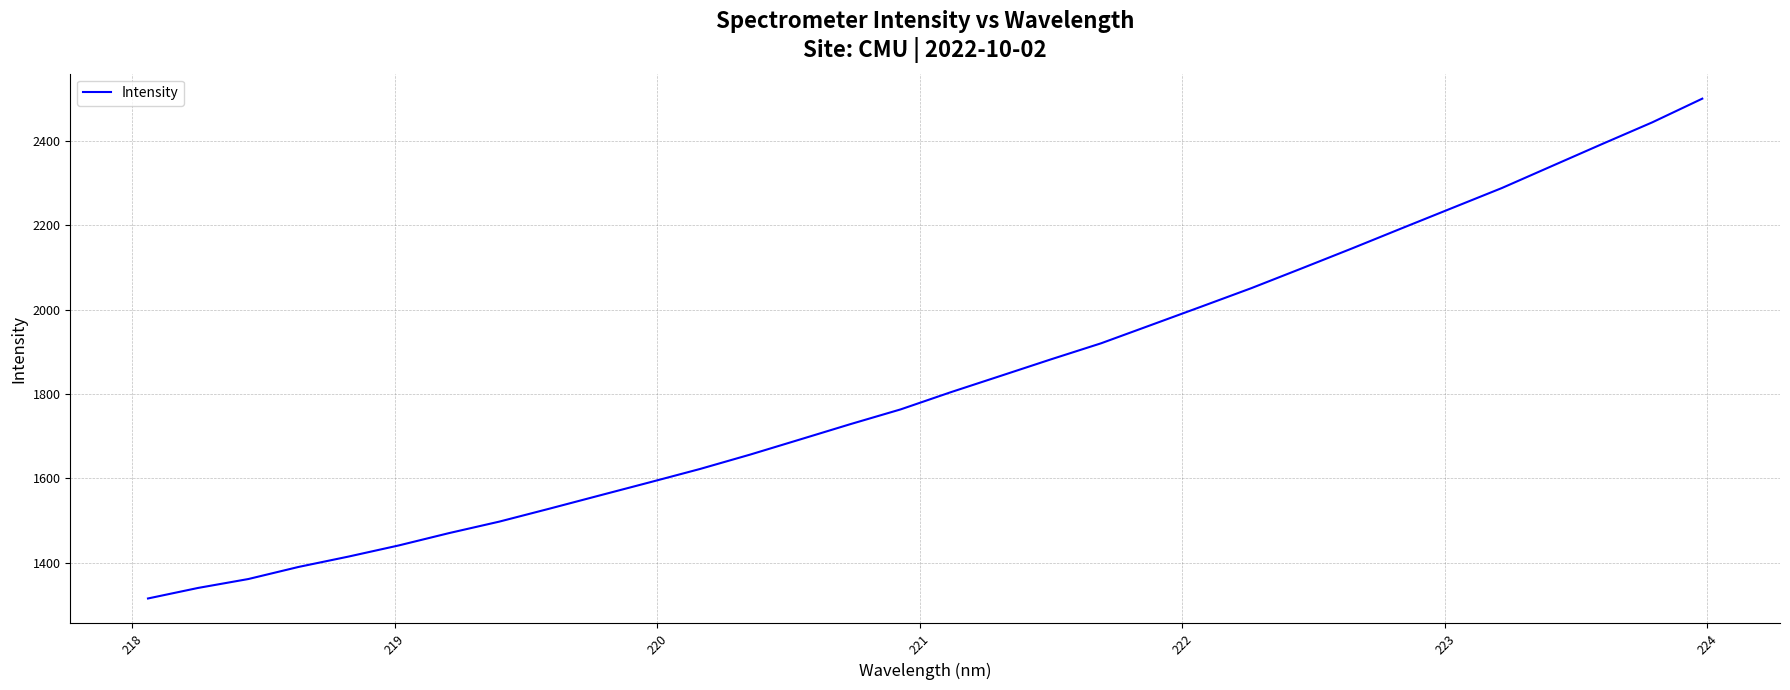

What is the difference between the second highest and second lowest values?

1103.5